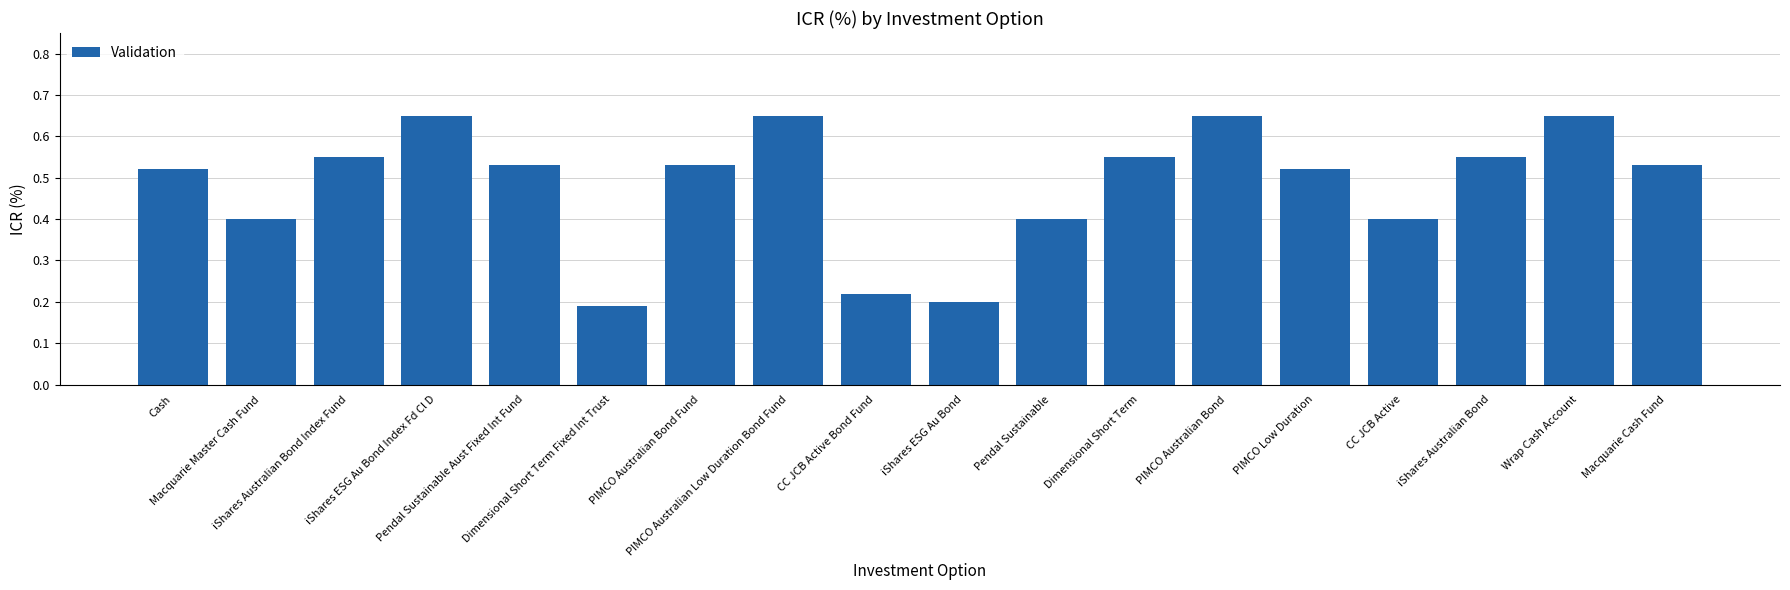

Which category has the lowest value across all series?

Dimensional Short Term Fixed Int Trust